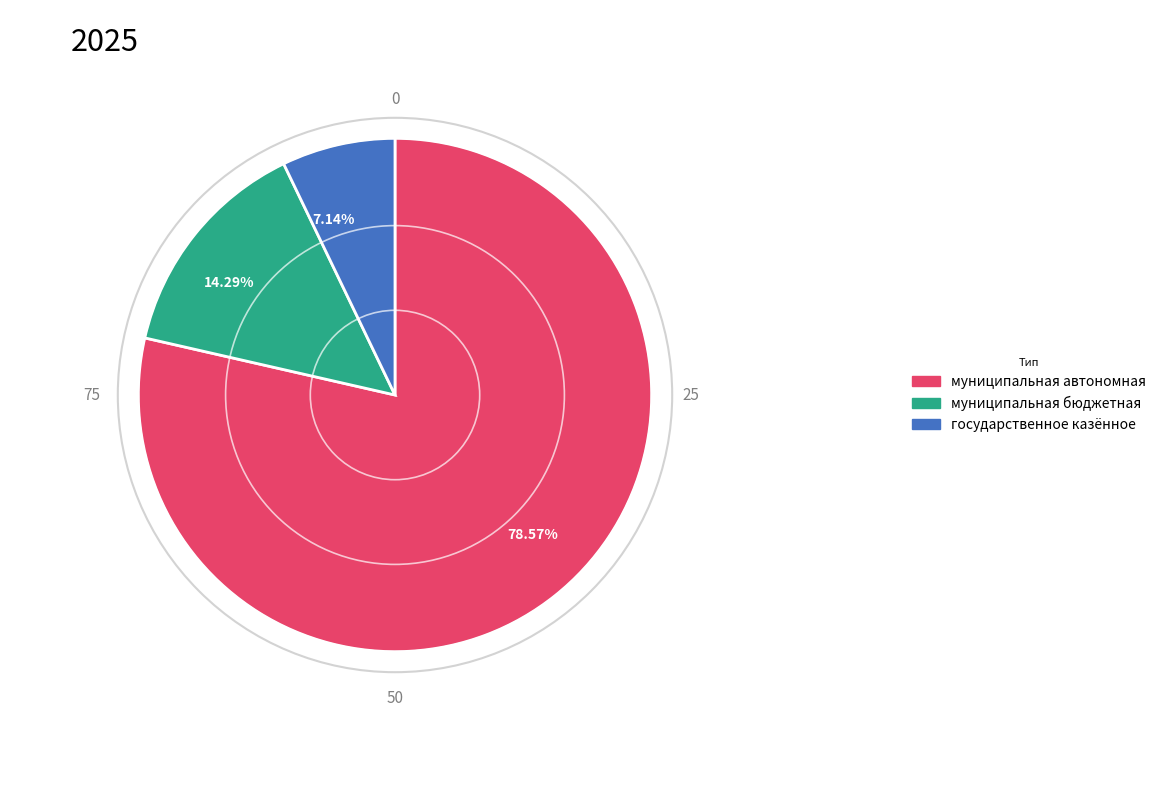

Is государственное казённое the majority of the pie?

No